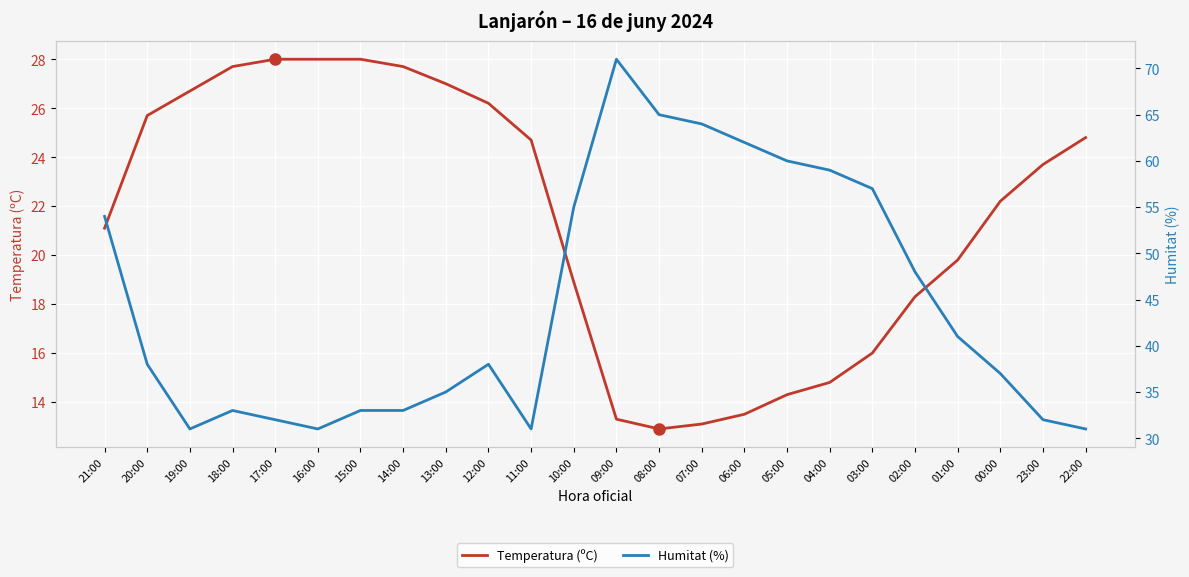

At which category is the sum across all series the highest?

09:00